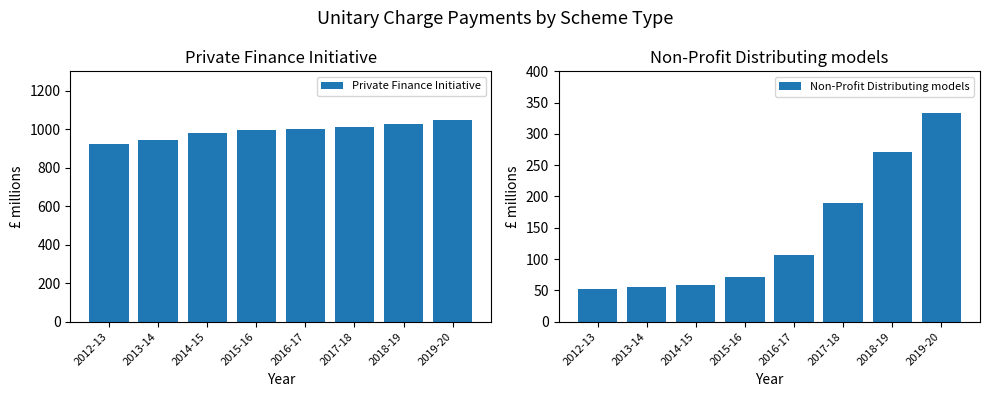

Is it true that Non-Profit Distributing models equals 55.0 at 2013-14?

True